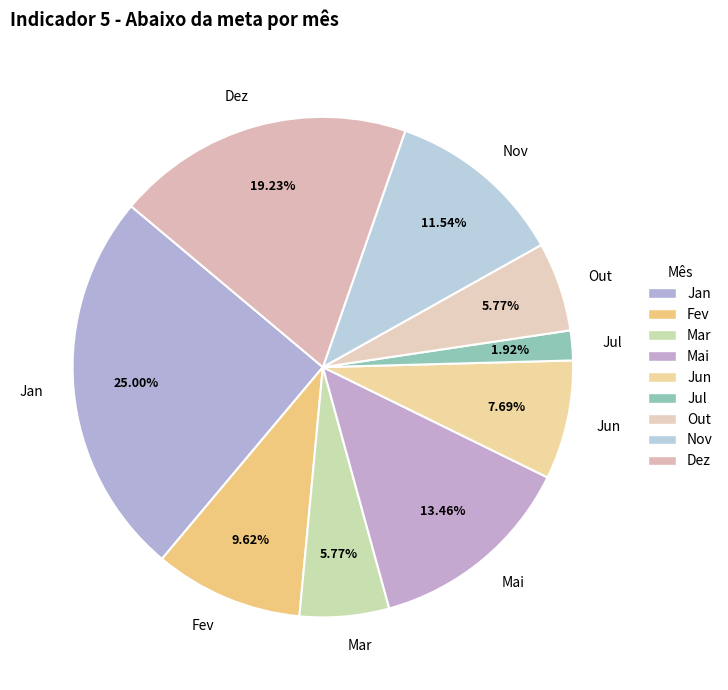

Which slice is the largest?

Jan